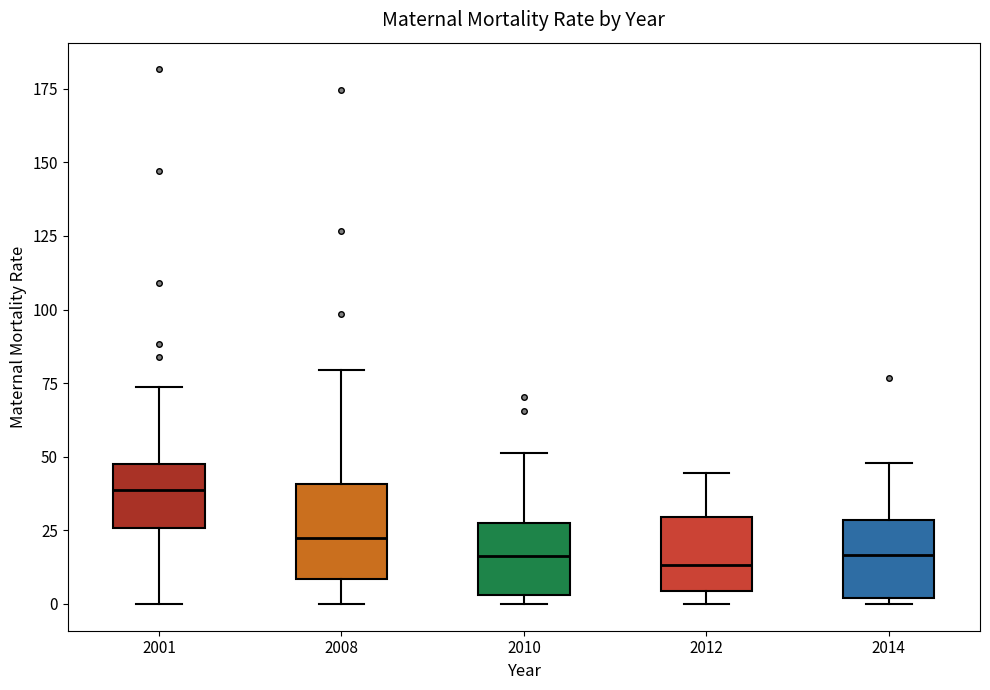

Reading left to right, transcribe this box plot: for each box, give where its median line is, the range the box spans, and where its two whiskers end, as read against the y-axis. The values are not printed on the chart, so give them approximately, as read against the axis.

2001: median 40, box 25 to 50, whiskers 0 to 75
2008: median 20, box 10 to 40, whiskers 0 to 80
2010: median 15, box 5 to 30, whiskers 0 to 50
2012: median 15, box 5 to 30, whiskers 0 to 45
2014: median 15, box 0 to 30, whiskers 0 (just below the box's lower edge) to 50